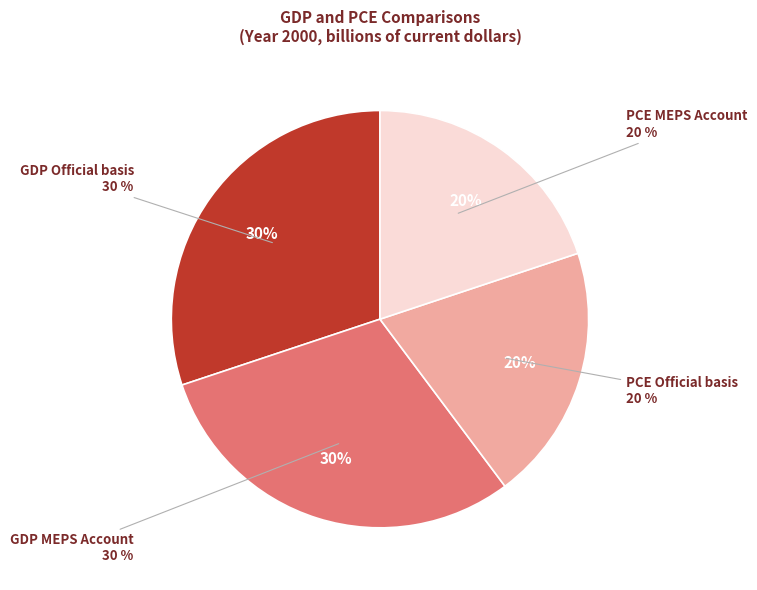

Rank the categories by value from lowest to highest.

PCE Official basis, PCE MEPS Account, GDP MEPS Account, GDP Official basis